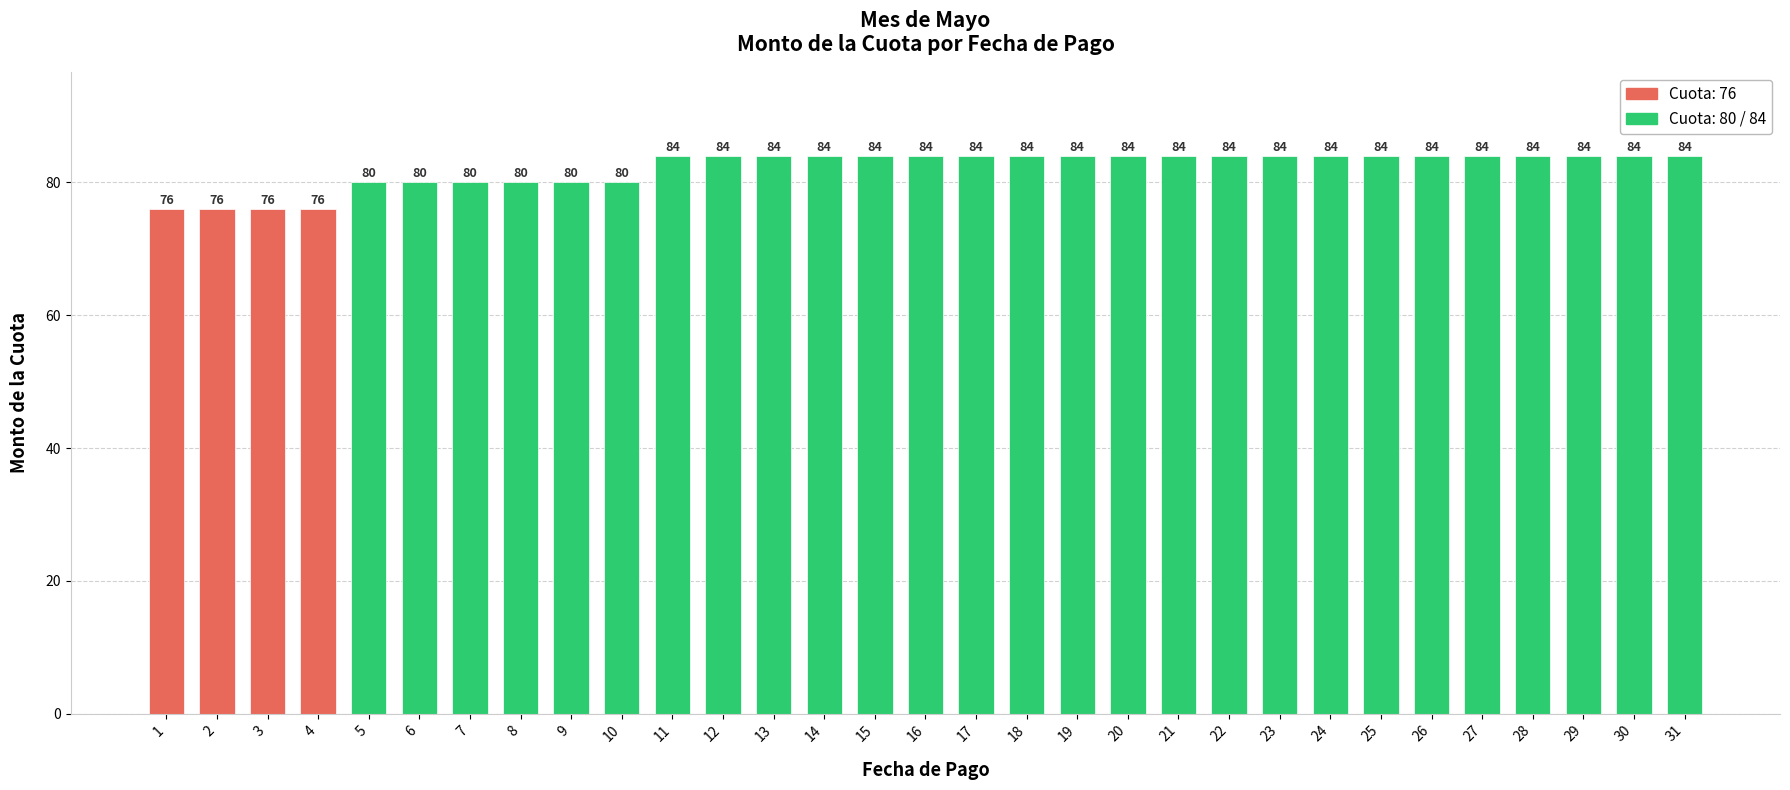

What is the change in value from 10 to 23?

+4